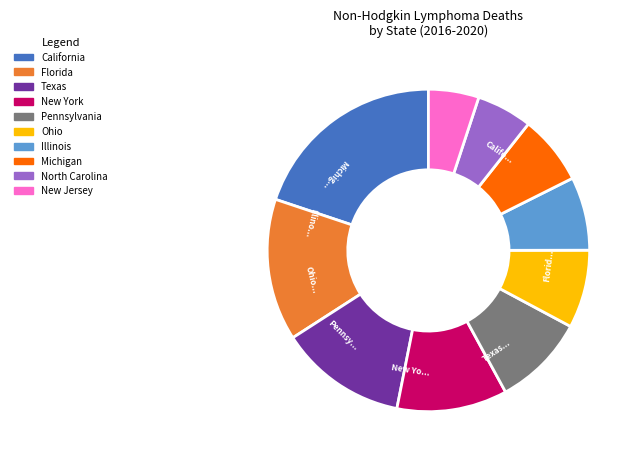

Does any single category account for the majority?

No